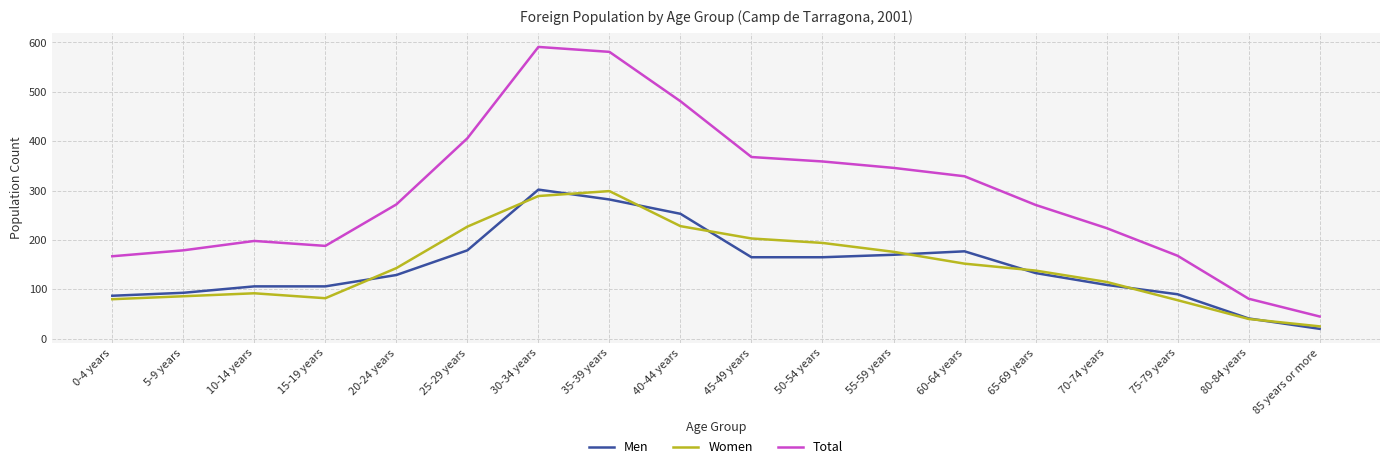

At which category is the sum across all series the highest?

30-34 years